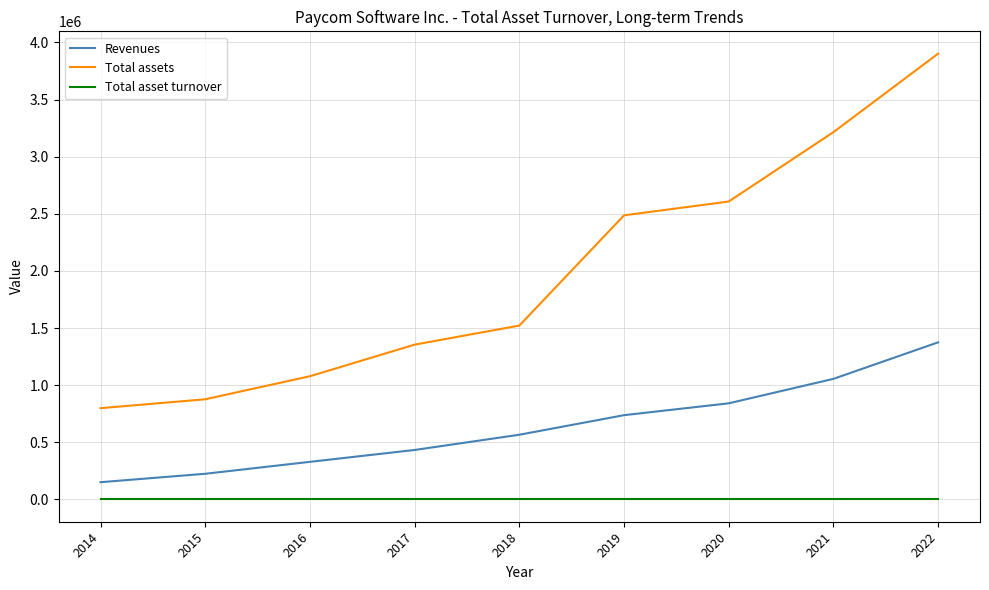

What is the difference between the second highest and second lowest values in the Revenues series?

830871.0